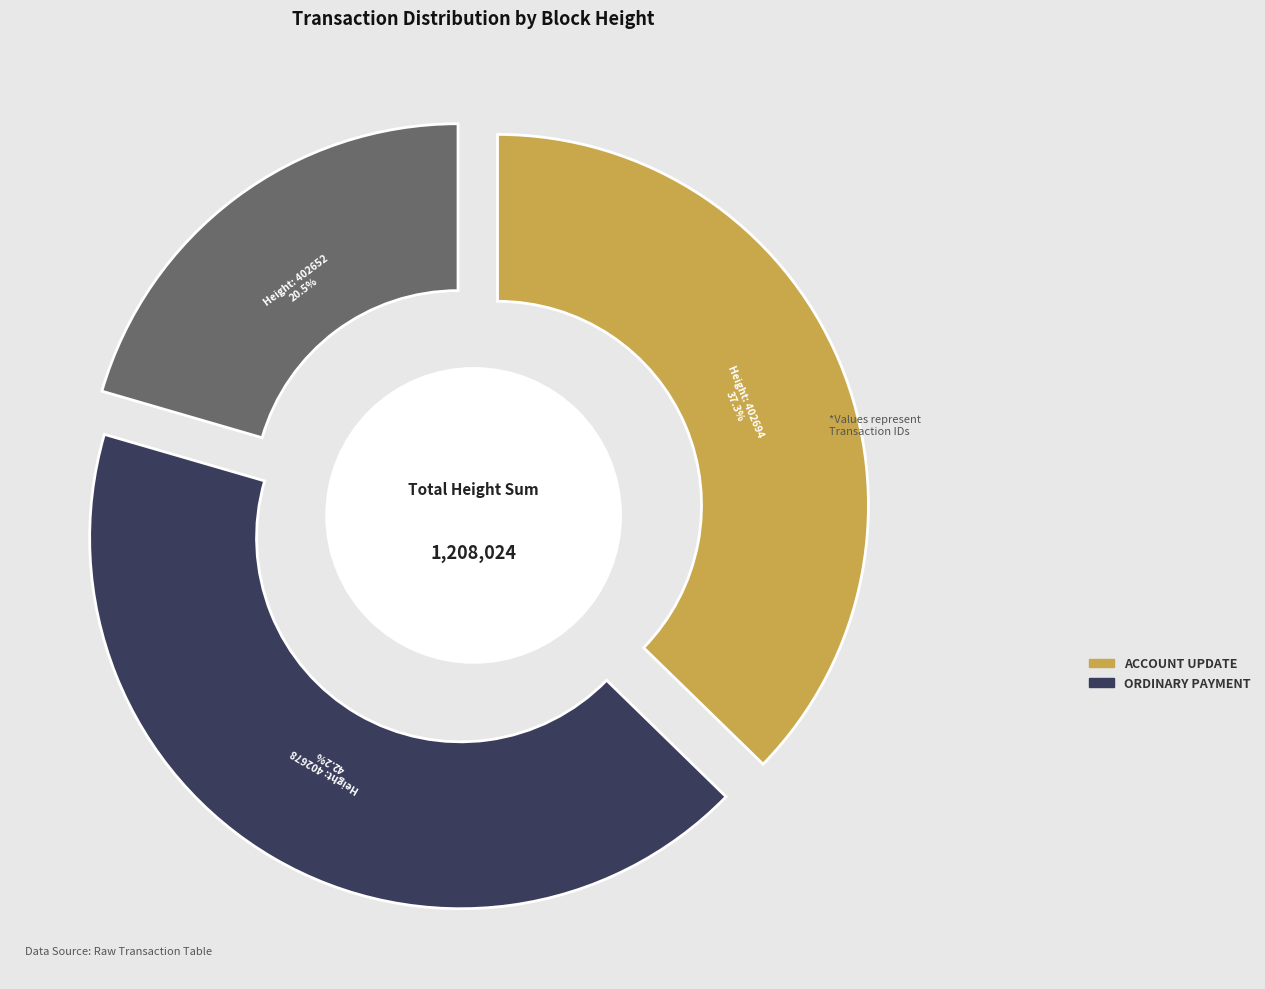

To the nearest percent, what is the combined percentage of 402678 and 402694?

79%